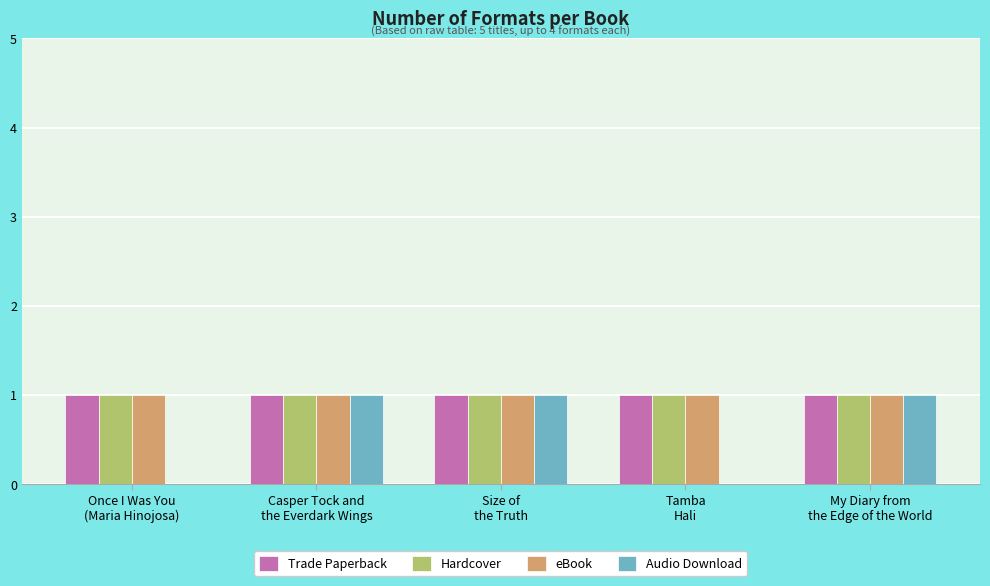

Reading left to right, what are all the values shown in this chart?

Trade Paperback: Once I Was You
(Maria Hinojosa)=1	Casper Tock and
the Everdark Wings=1	Size of
the Truth=1	Tamba
Hali=1	My Diary from
the Edge of the World=1
Hardcover: Once I Was You
(Maria Hinojosa)=1	Casper Tock and
the Everdark Wings=1	Size of
the Truth=1	Tamba
Hali=1	My Diary from
the Edge of the World=1
eBook: Once I Was You
(Maria Hinojosa)=1	Casper Tock and
the Everdark Wings=1	Size of
the Truth=1	Tamba
Hali=1	My Diary from
the Edge of the World=1
Audio Download: Once I Was You
(Maria Hinojosa)=0	Casper Tock and
the Everdark Wings=1	Size of
the Truth=1	Tamba
Hali=0	My Diary from
the Edge of the World=1